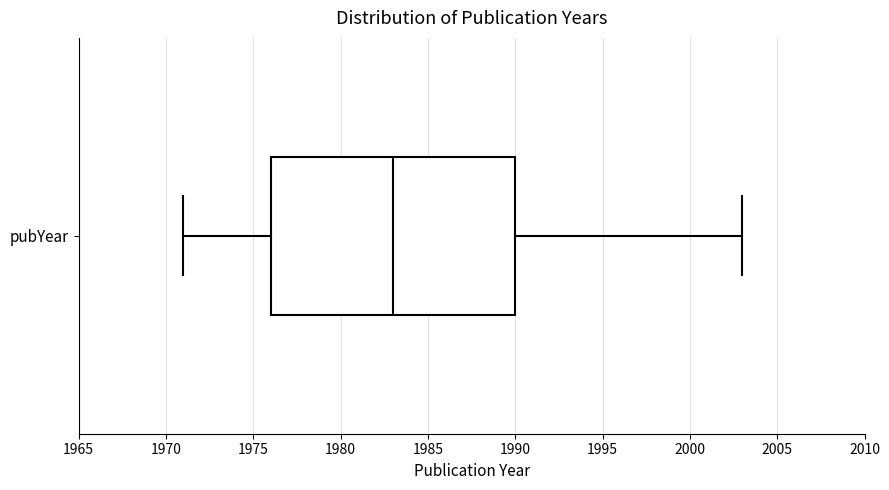

Where is the left edge of the box for pubYear on the x-axis? The values are not printed on the chart, so give them approximately, as read against the axis.

1976